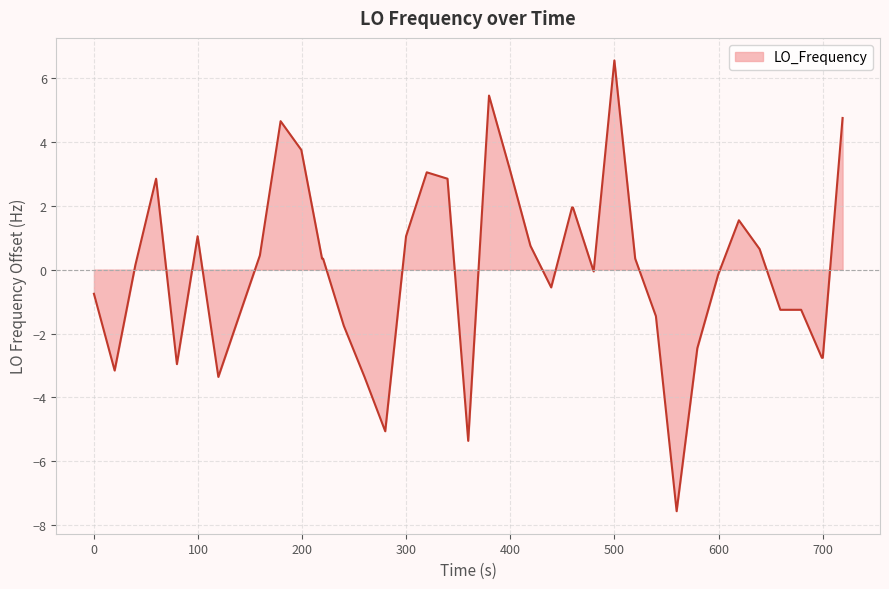

What is the greatest value displayed?

6.5